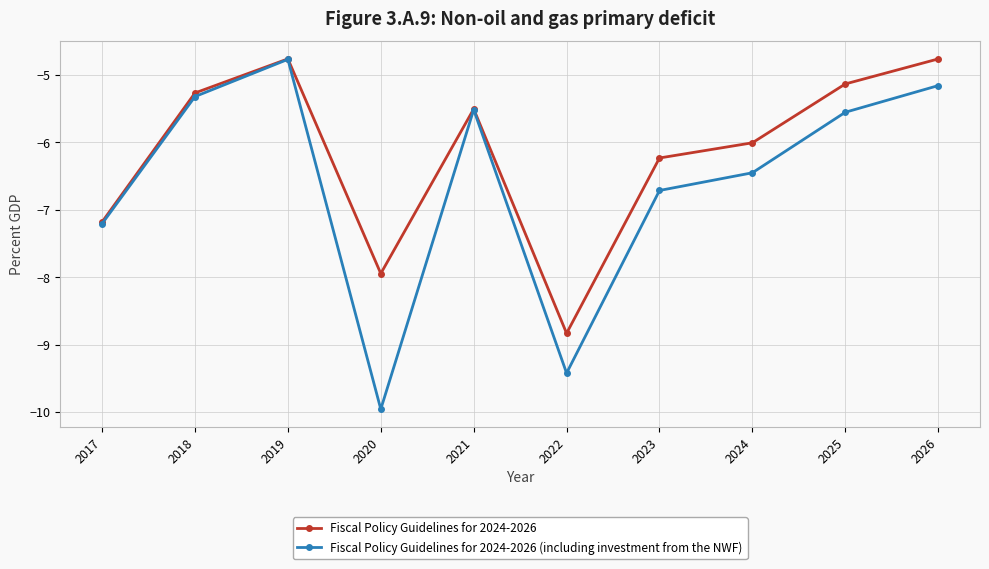

What is the value of the Fiscal Policy Guidelines for 2024-2026 point at the 9th from the left?

-5.1